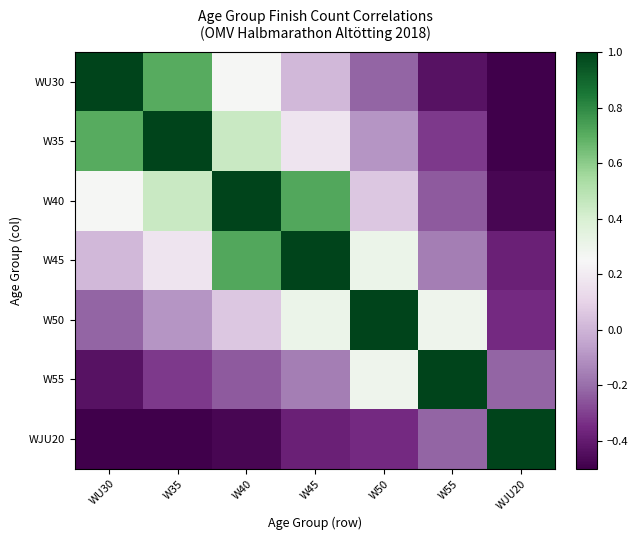

List the series in order of their peak value, highest first.

WU30, W35, W40, W45, W55, WJU20, W50